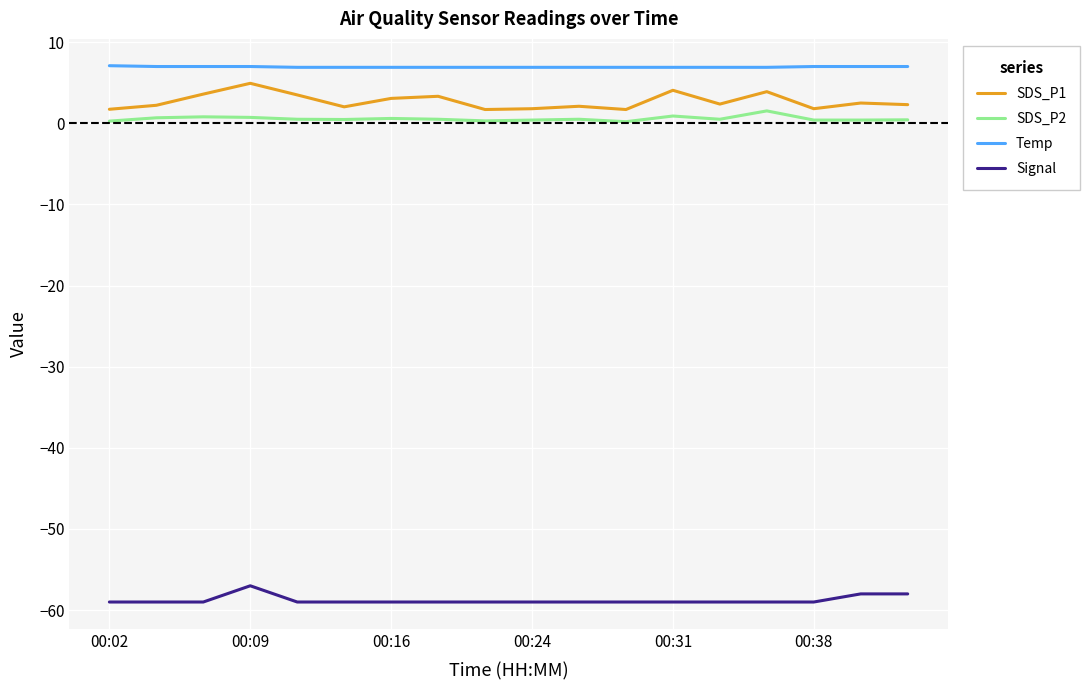

What are all the series names shown in the legend?

SDS_P1, SDS_P2, Temp, Signal